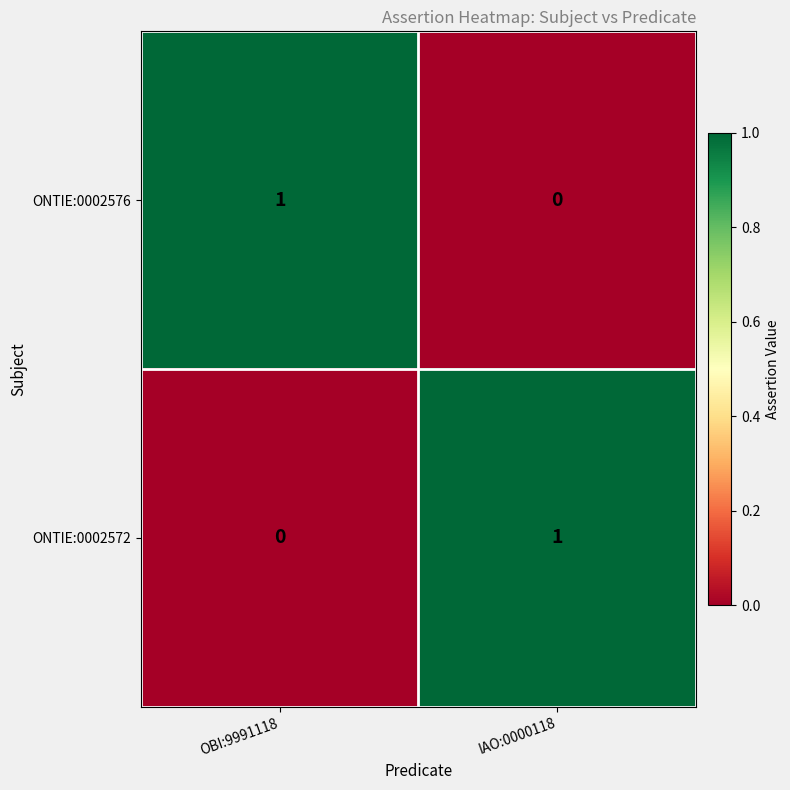

List the labels in order of ONTIE:0002576 value, smallest first.

IAO:0000118, OBI:9991118